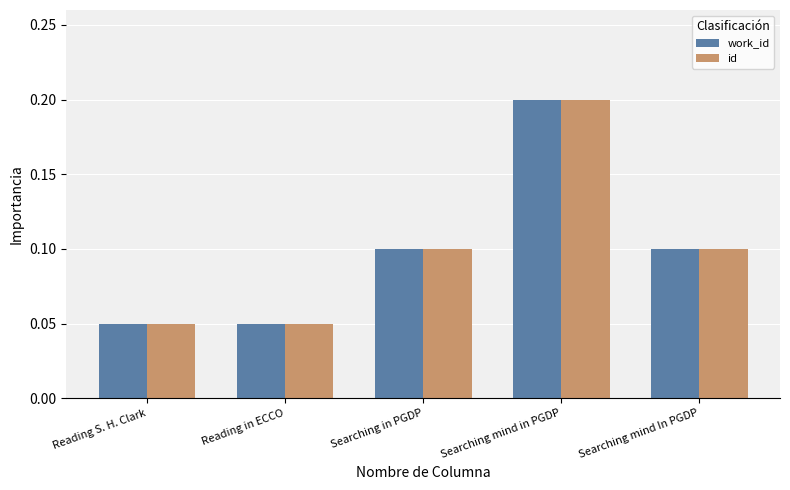

At how many categories does at least one series exceed 0?

5